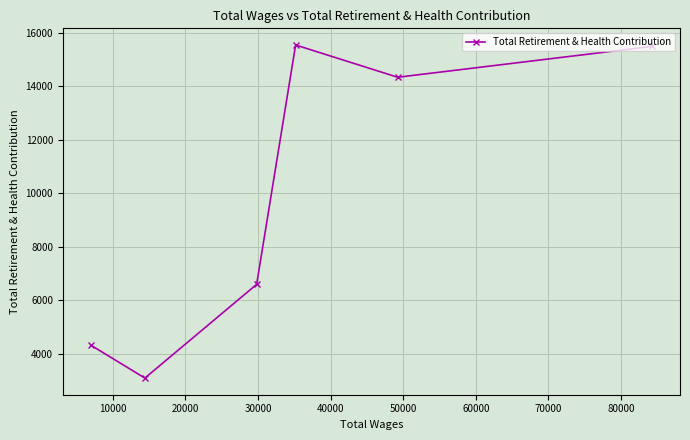

What is the smallest value displayed?

3084